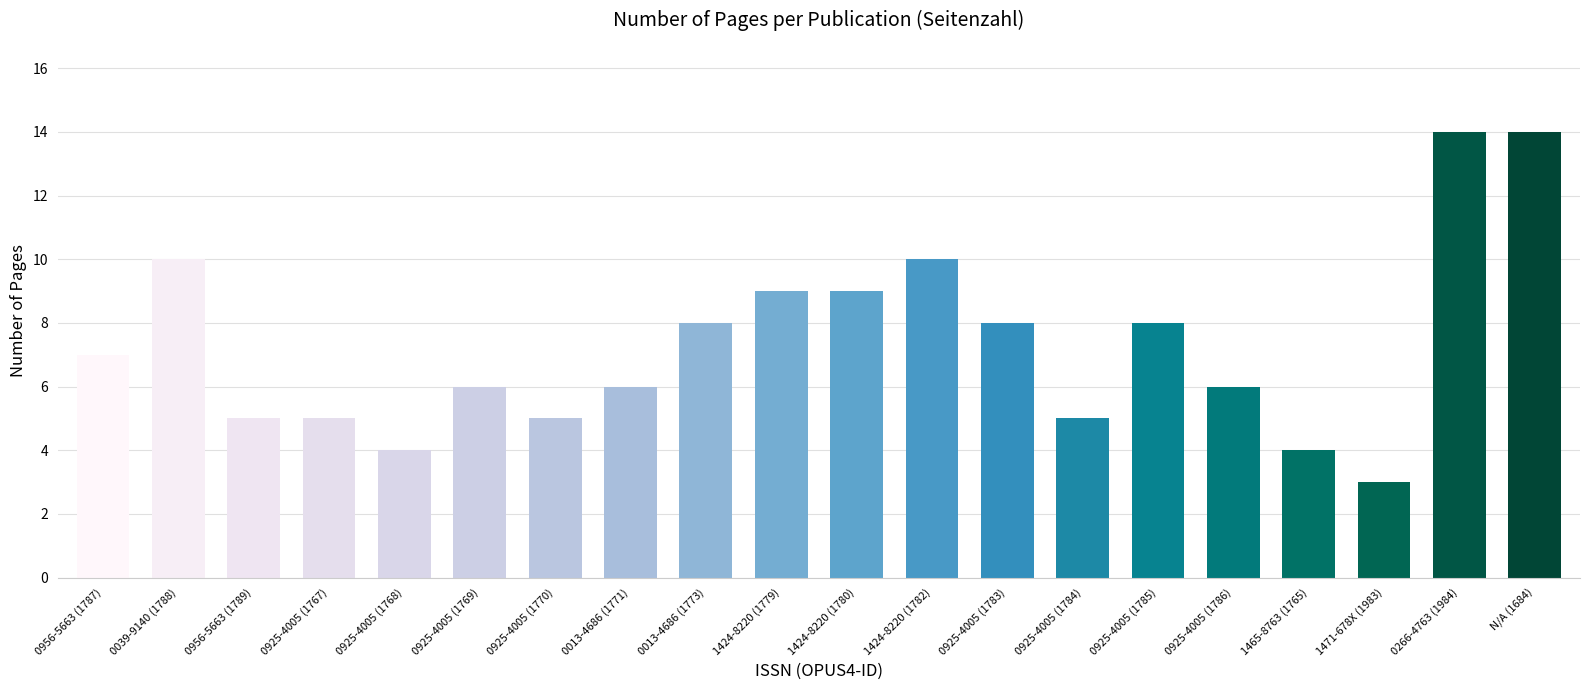

Reading left to right, transcribe all the data shown in this chart.

7	10	5	5	4	6	5	6	8	9	9	10	8	5	8	6	4	3	14	14